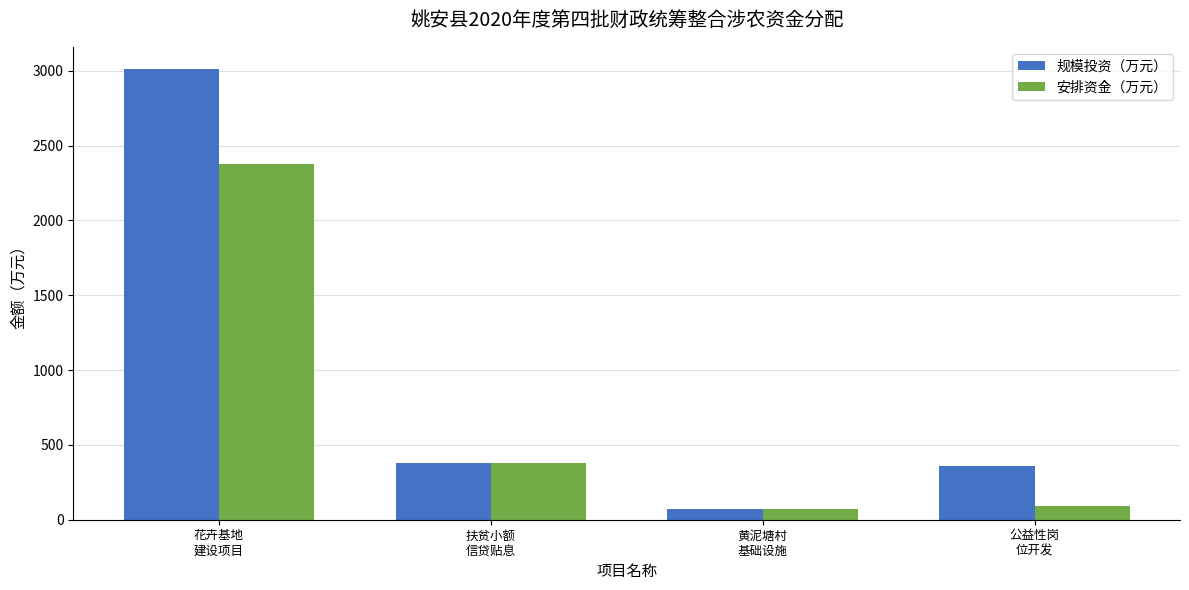

At which label does 规模投资（万元） first exceed 380?

花卉基地
建设项目